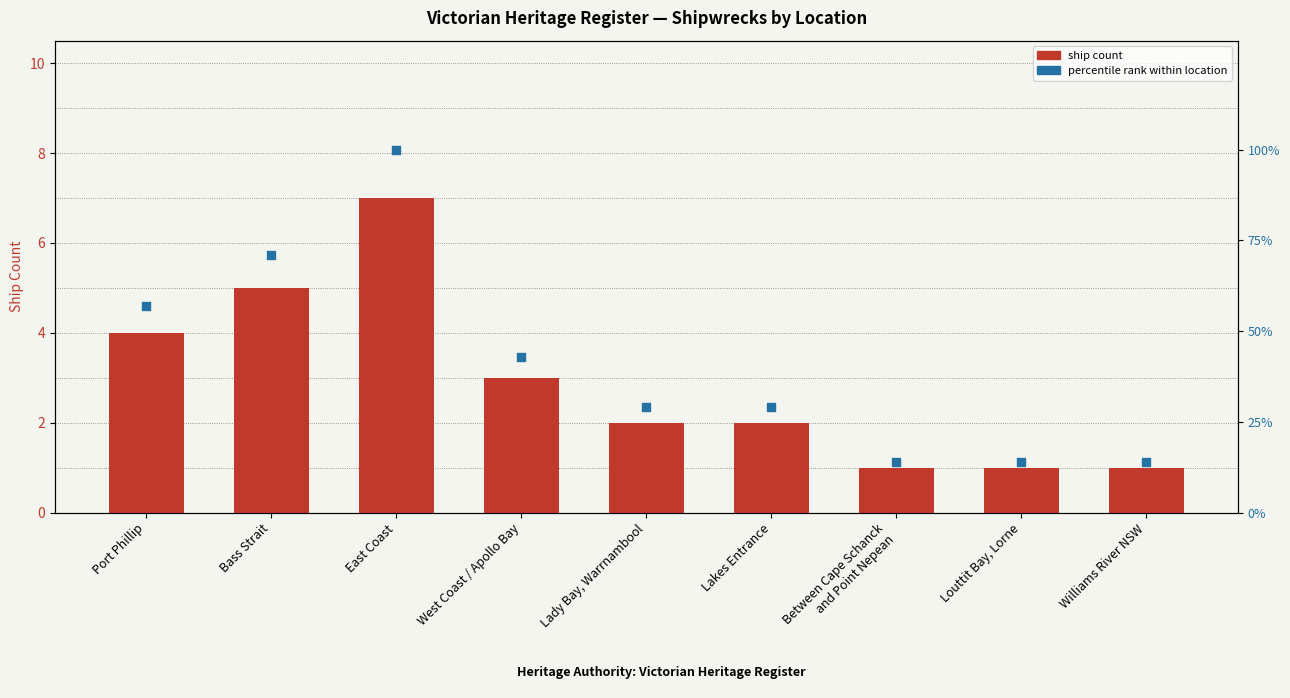

Is the value of ship count at West Coast / Apollo Bay greater than the value of percentile rank at Port Phillip?

No